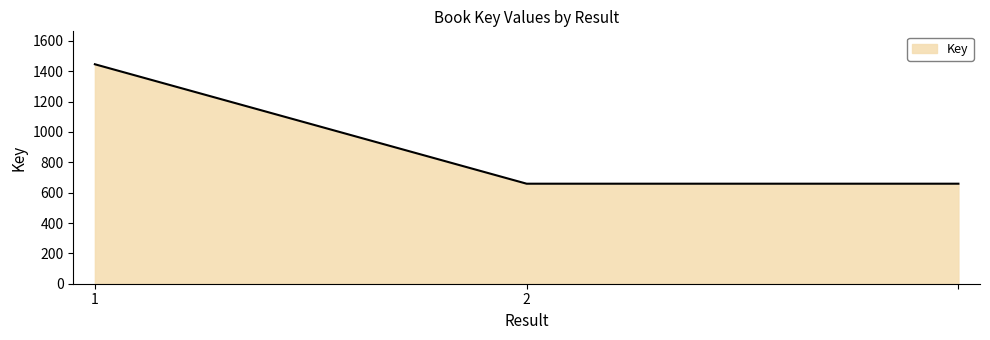

What is the average value?

921